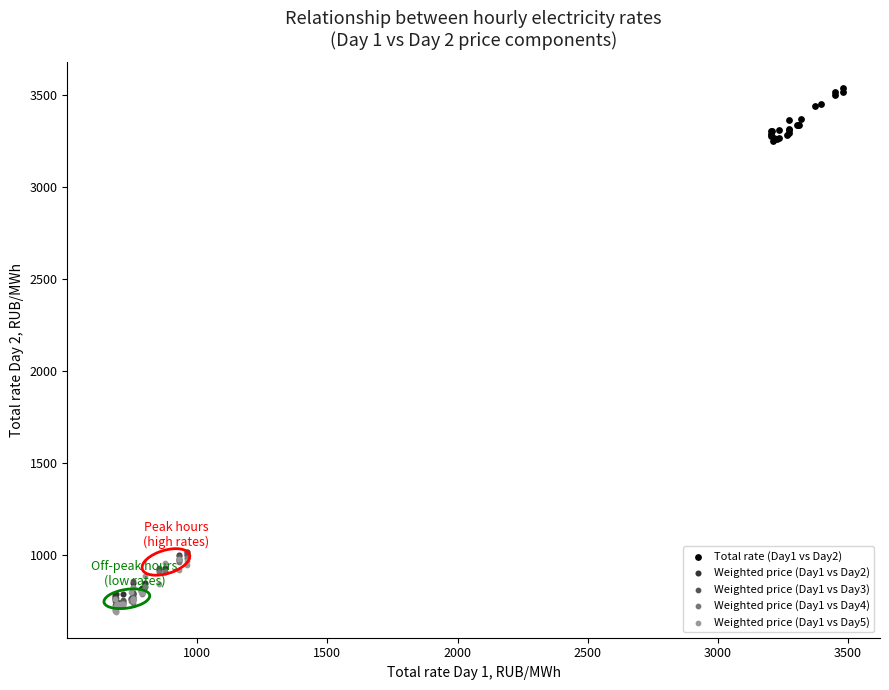

Which series reaches the maximum Y coordinate?

Total rate (Day1 vs Day2)